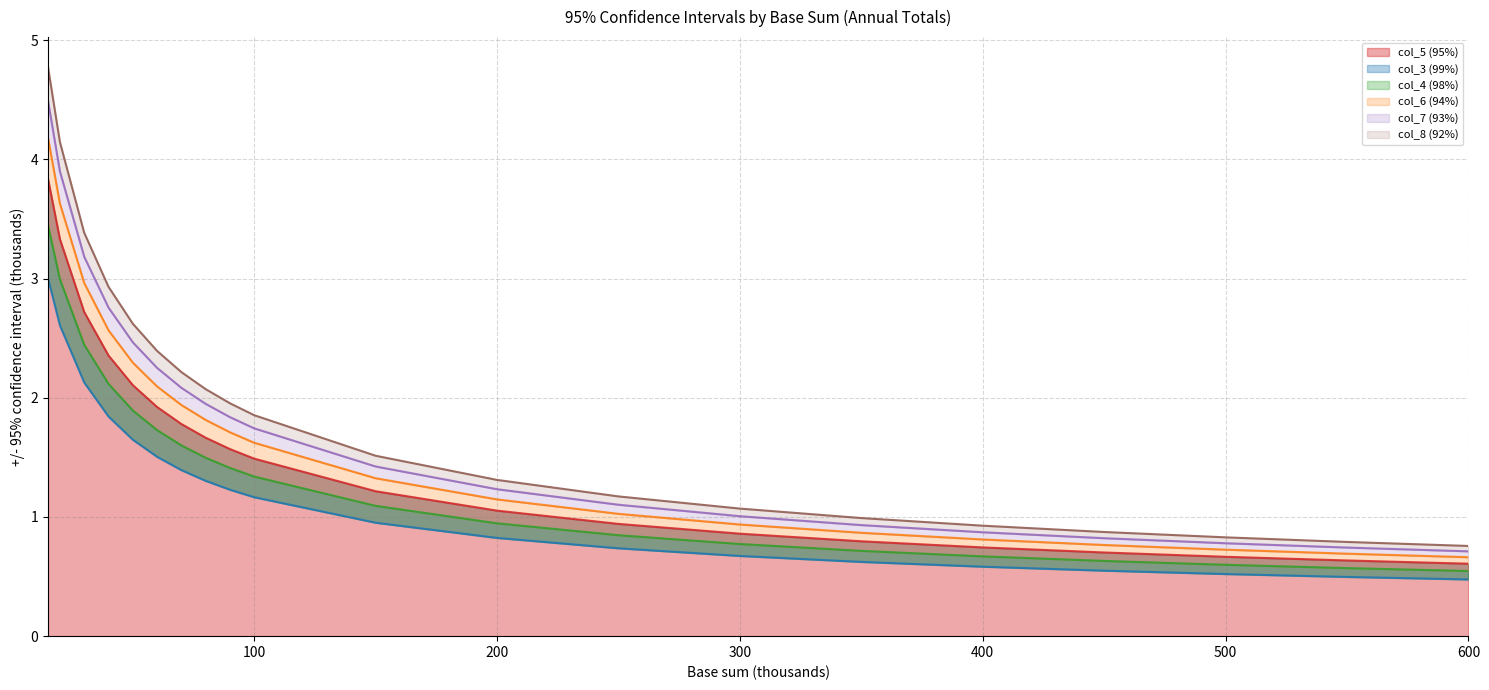

What is the maximum value for col_5 (95%)?

3.8